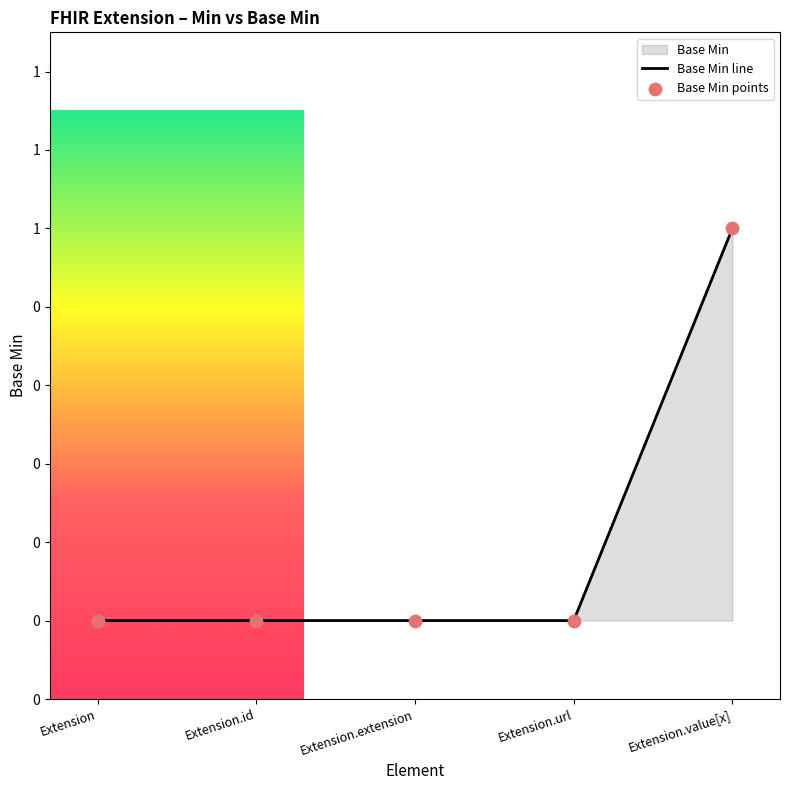

At how many categories does at least one series exceed 0?

1